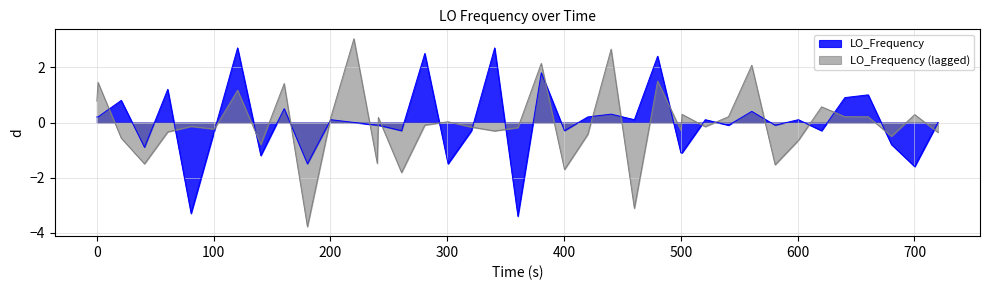

Rank the series by their maximum value, from highest to lowest.

LO_Frequency (lagged), LO_Frequency